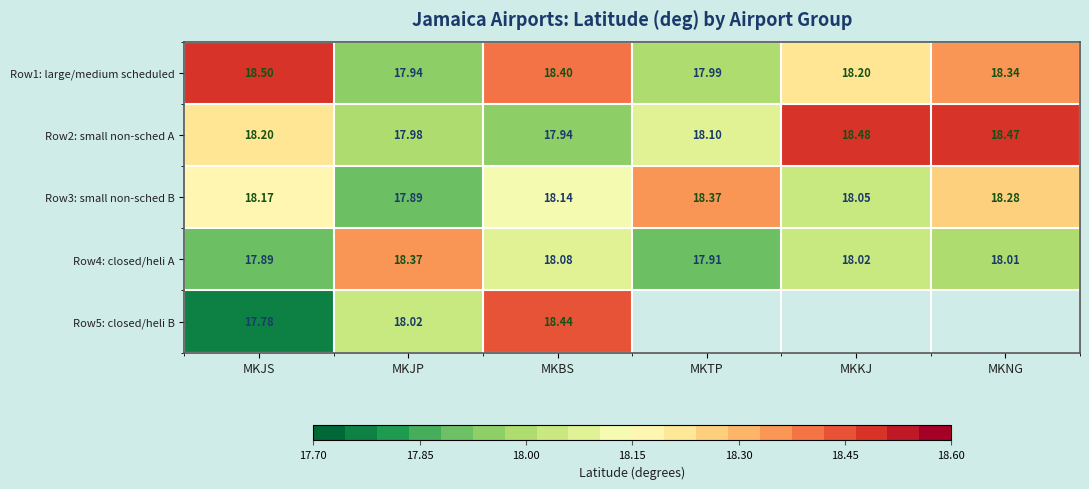

Count the Row3: small non-sched B values in the range 18 to 19.

5